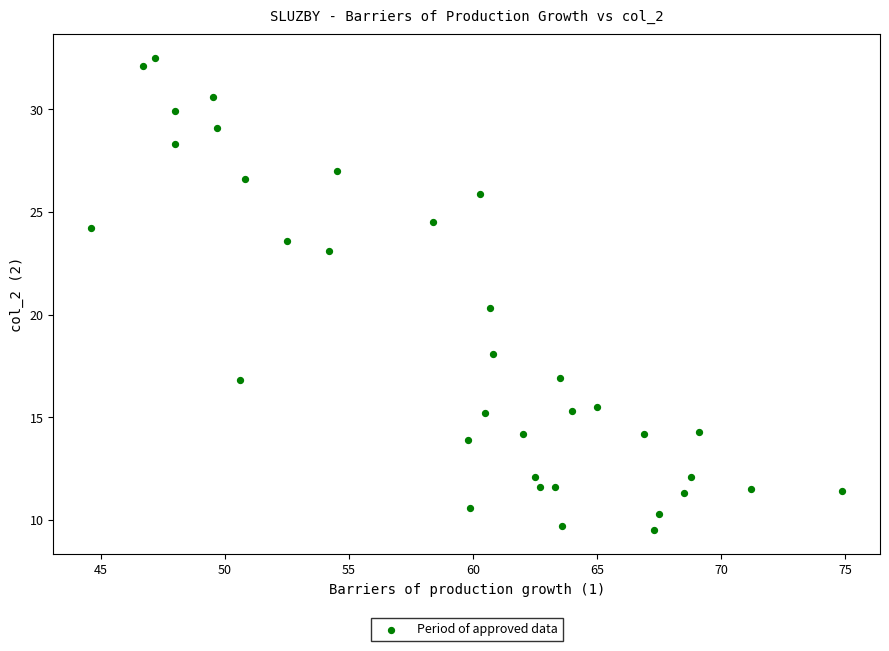

What is the range of Y values (max minus min)?

23.0